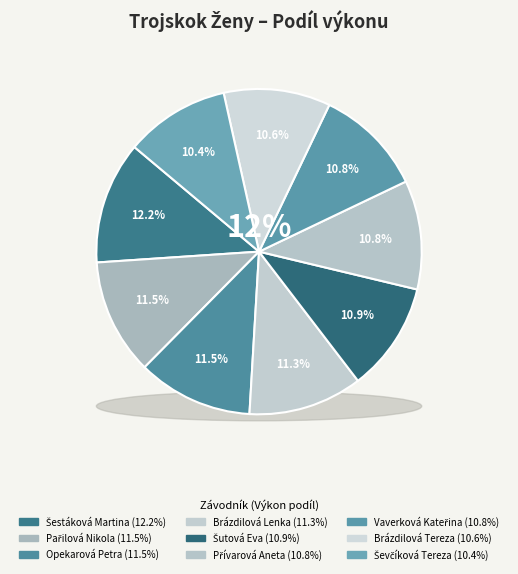

To the nearest percent, what is the combined percentage of Přívarová Aneta and Opekarová Petra?

22%